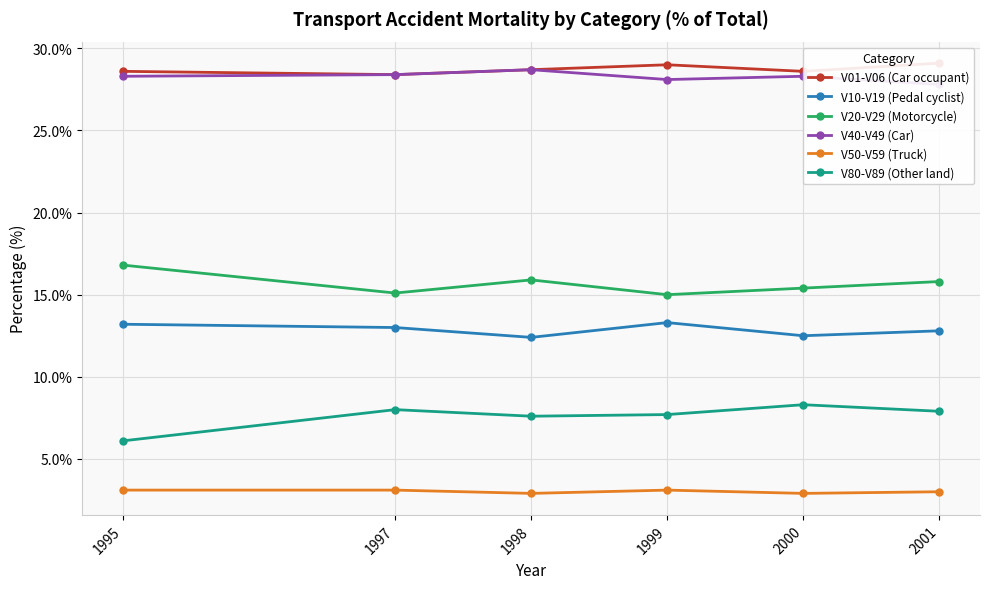

What is the minimum value shown in the chart?

2.9